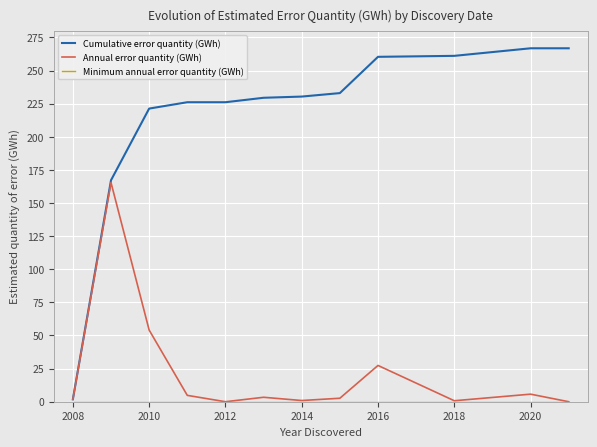

Which series has the largest range (max minus min)?

Cumulative error quantity (GWh)